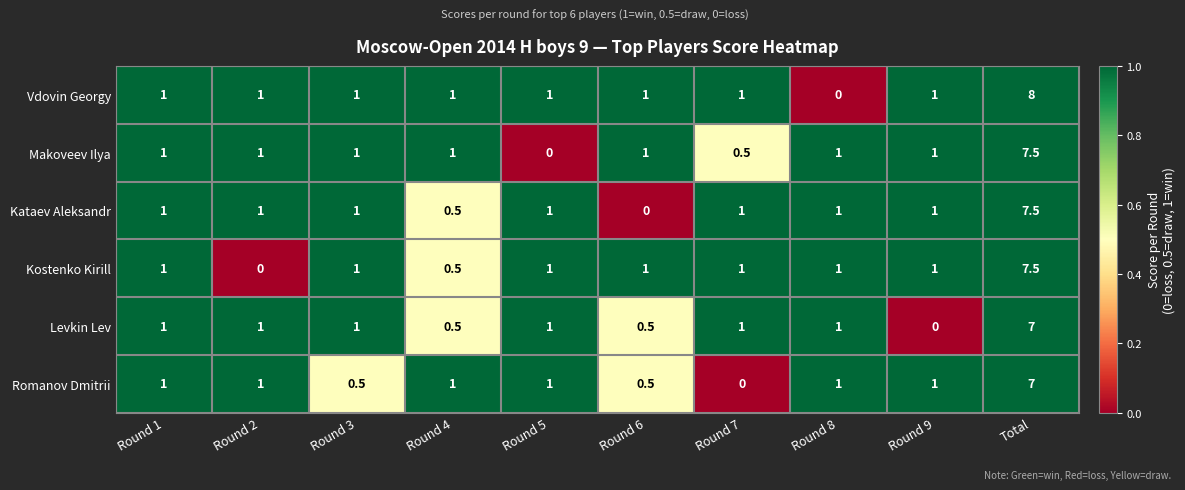

Is it true that Romanov Dmitrii equals 1.4 at Round 1?

False